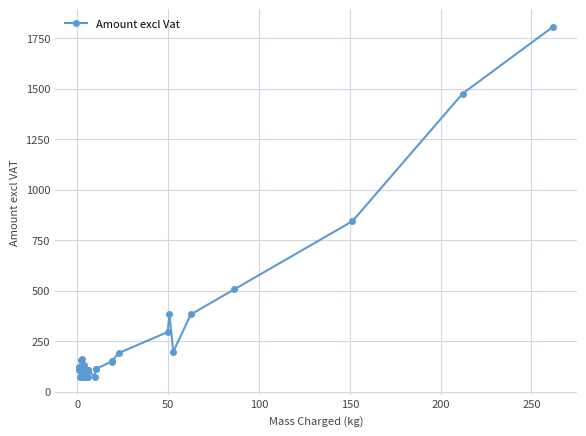

What is the sum of all values?

9382.5